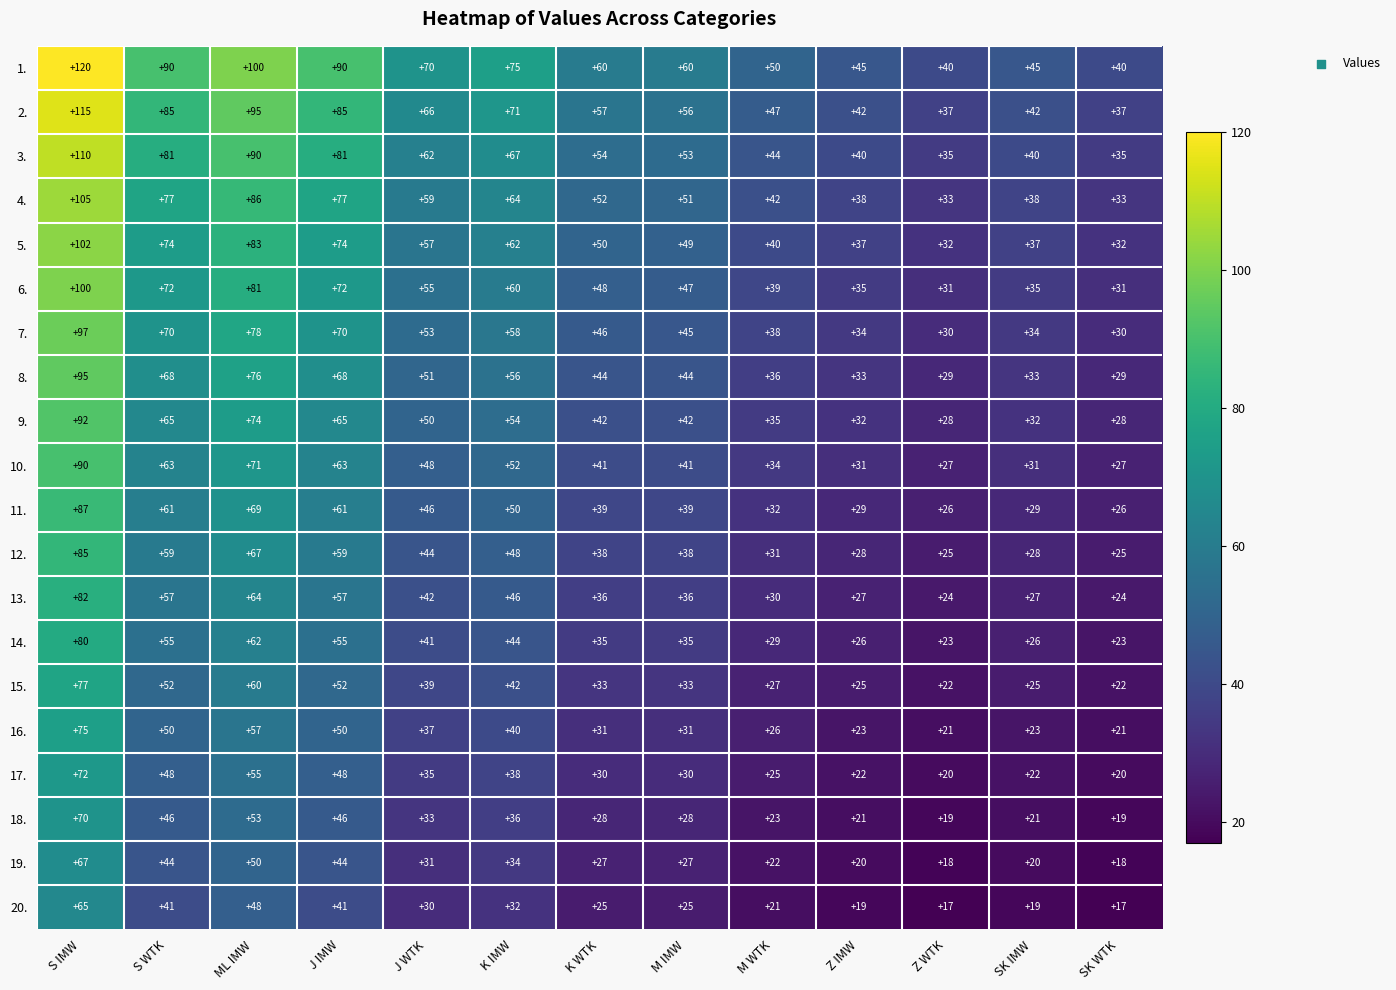

Which series has the largest range (max minus min)?

1.